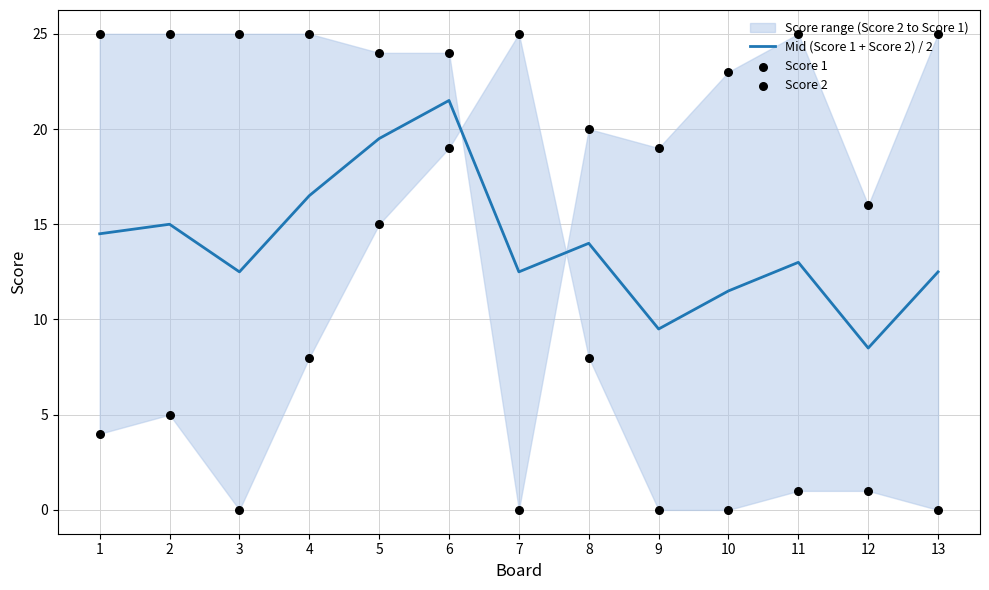

Which series has the largest total across all categories?

Score 1